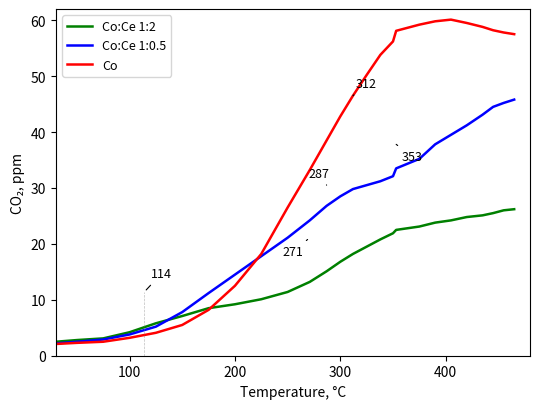

Which series has the widest spread of values?

Co